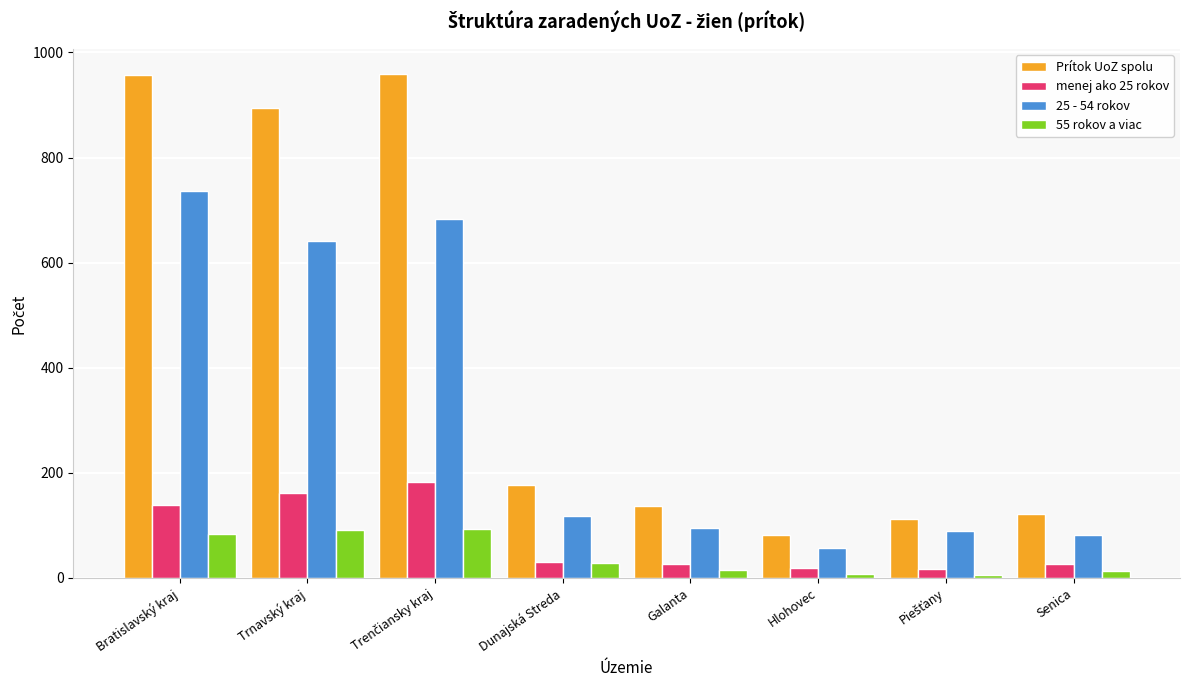

What is the difference between the second highest and second lowest values in the Prítok UoZ spolu series?

846